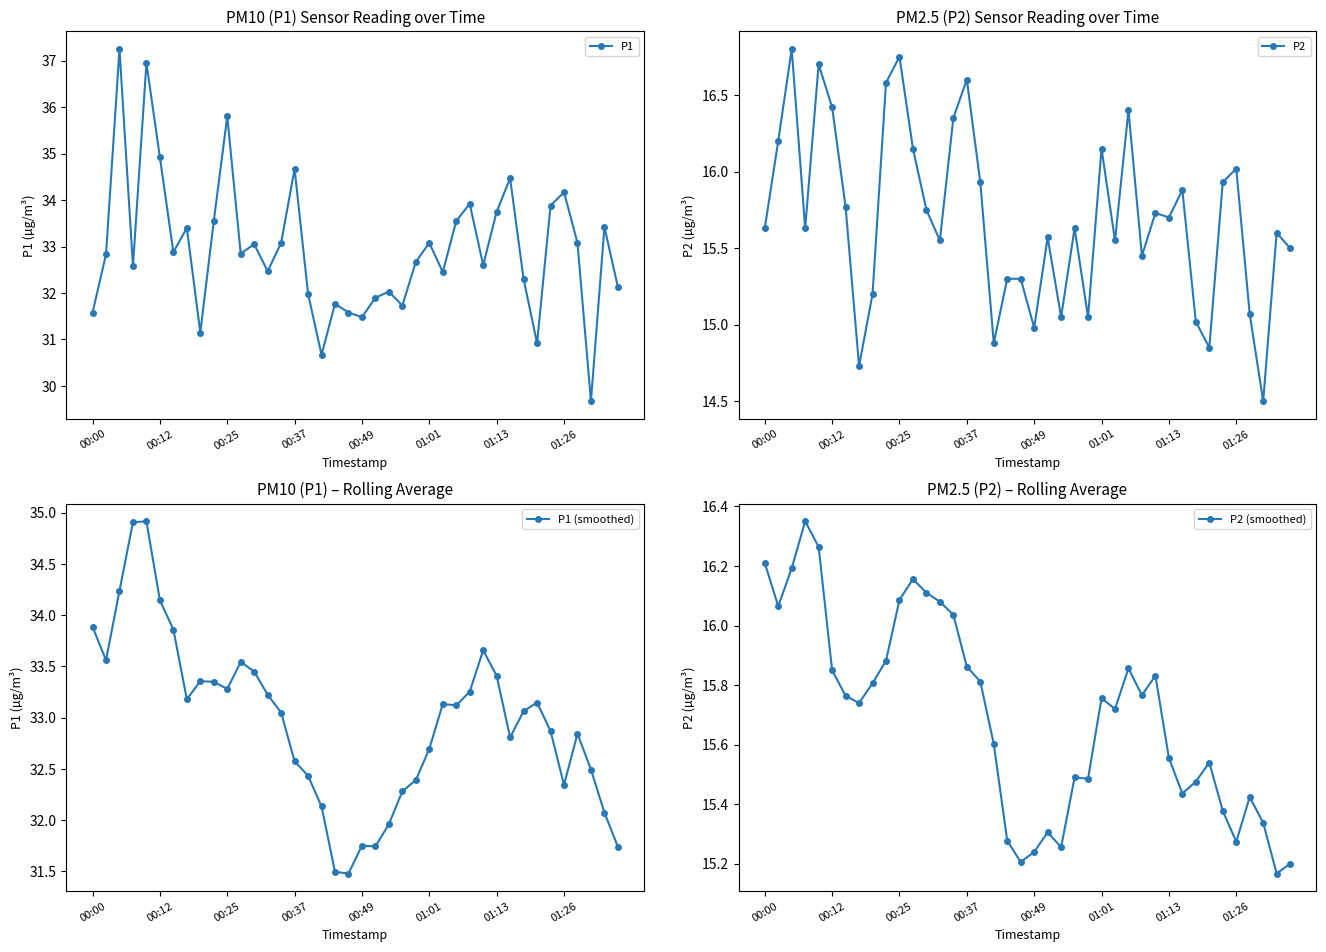

What is the lowest value of the P1 series?

29.7